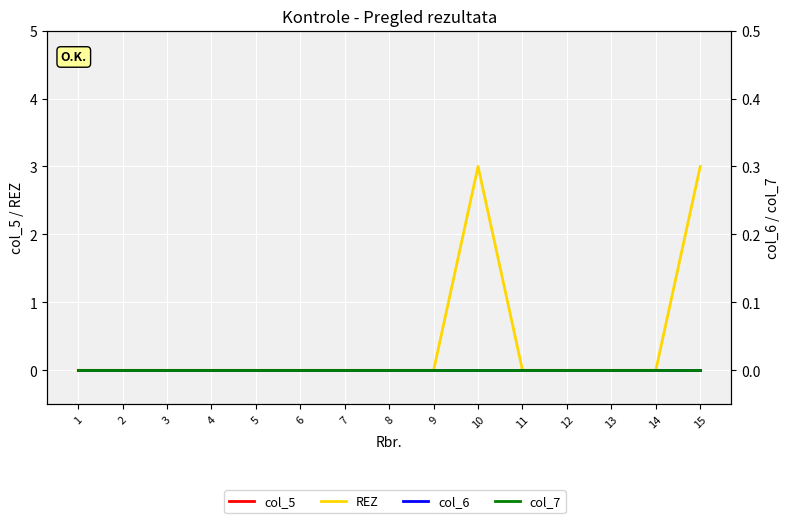

True or false: col_7 has more than 1 interior local peaks.

False